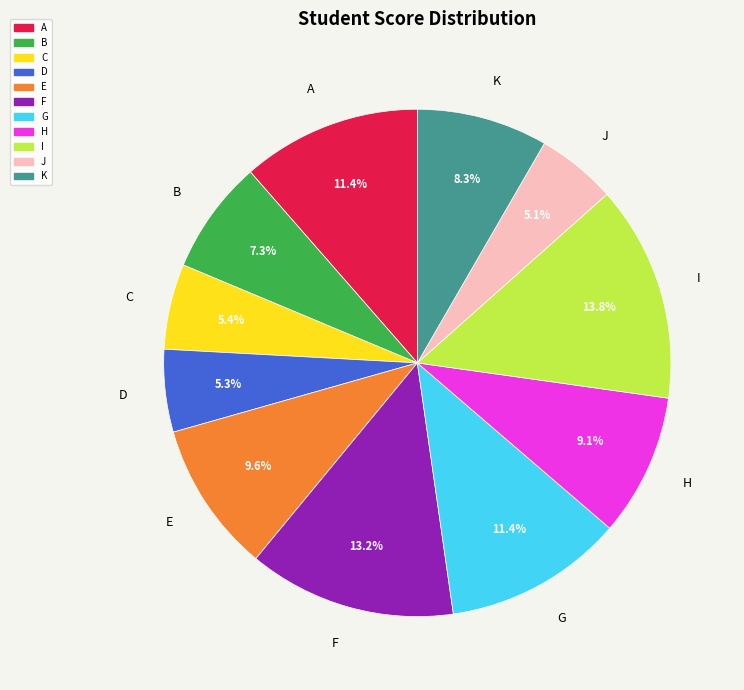

How many segments does this pie chart have?

11